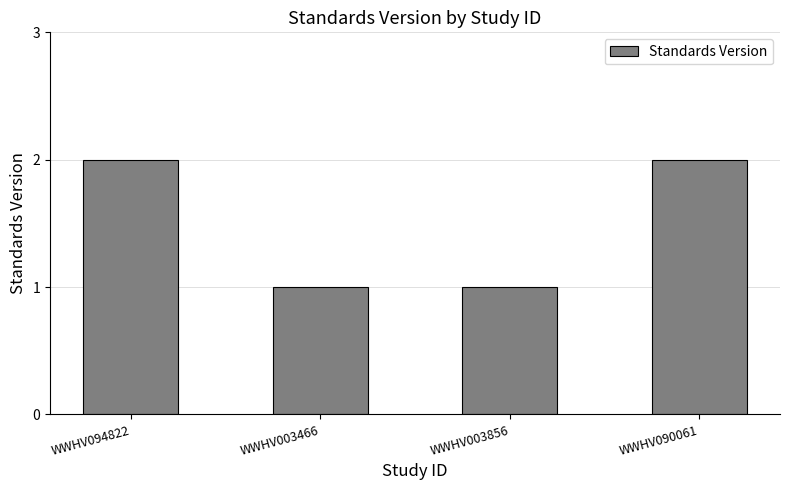

What is the average value?

2